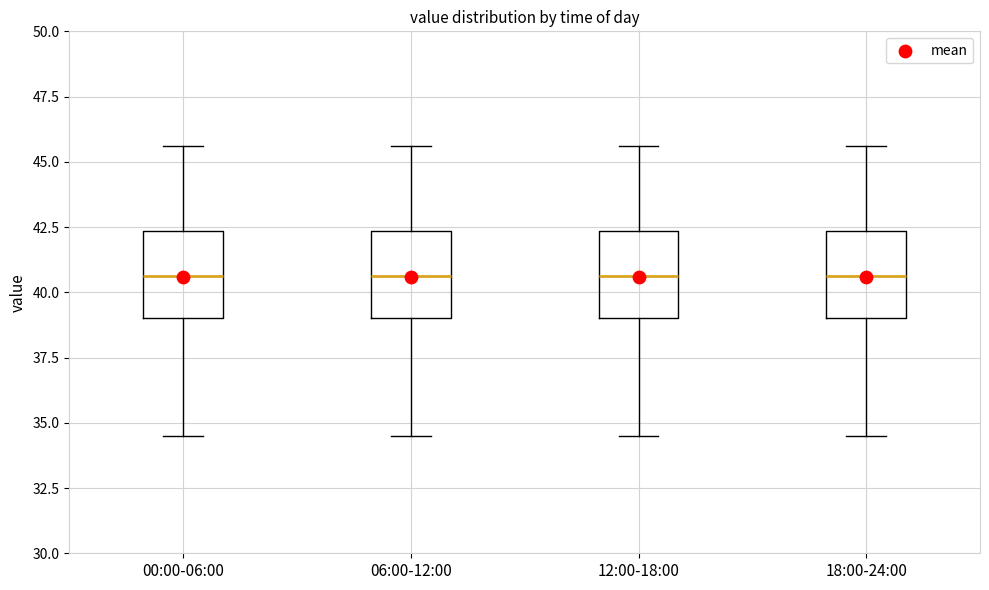

Where does the lower whisker of the box for 06:00-12:00 end on the y-axis? The values are not printed on the chart, so give them approximately, as read against the axis.

34.5